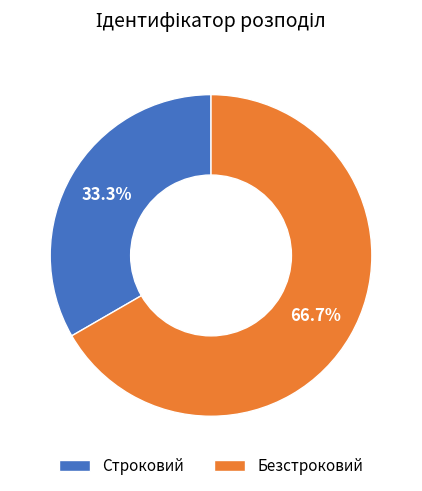

The Строковий slice represents 33% of the pie. True or false?

True